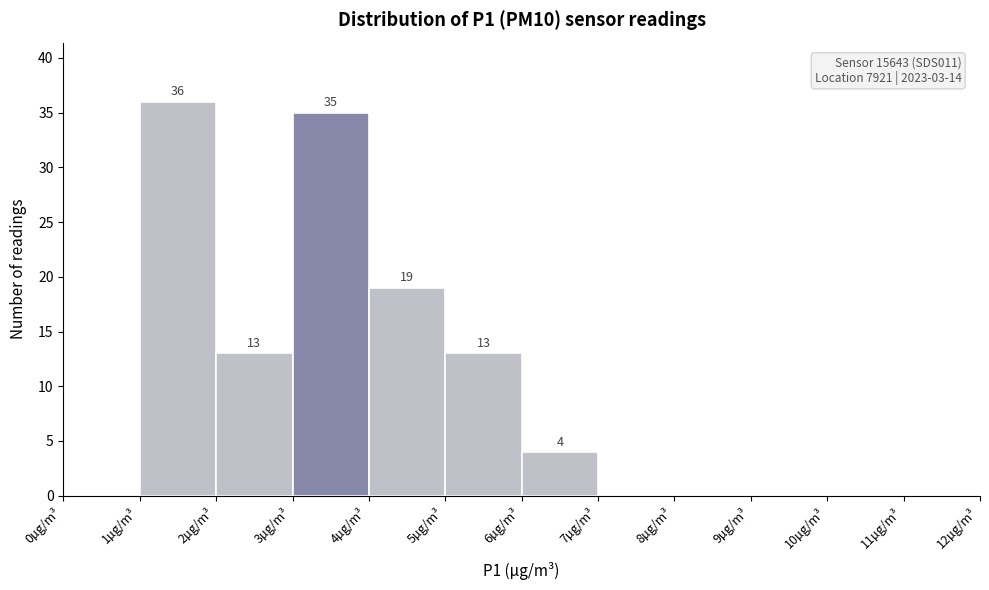

Which range on the x-axis has the tallest bar?

1 to 2